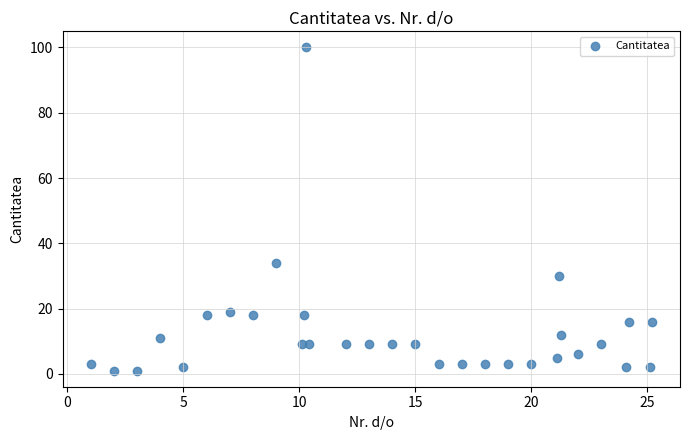

What Y value in the scatter plot is closest to 50?

34